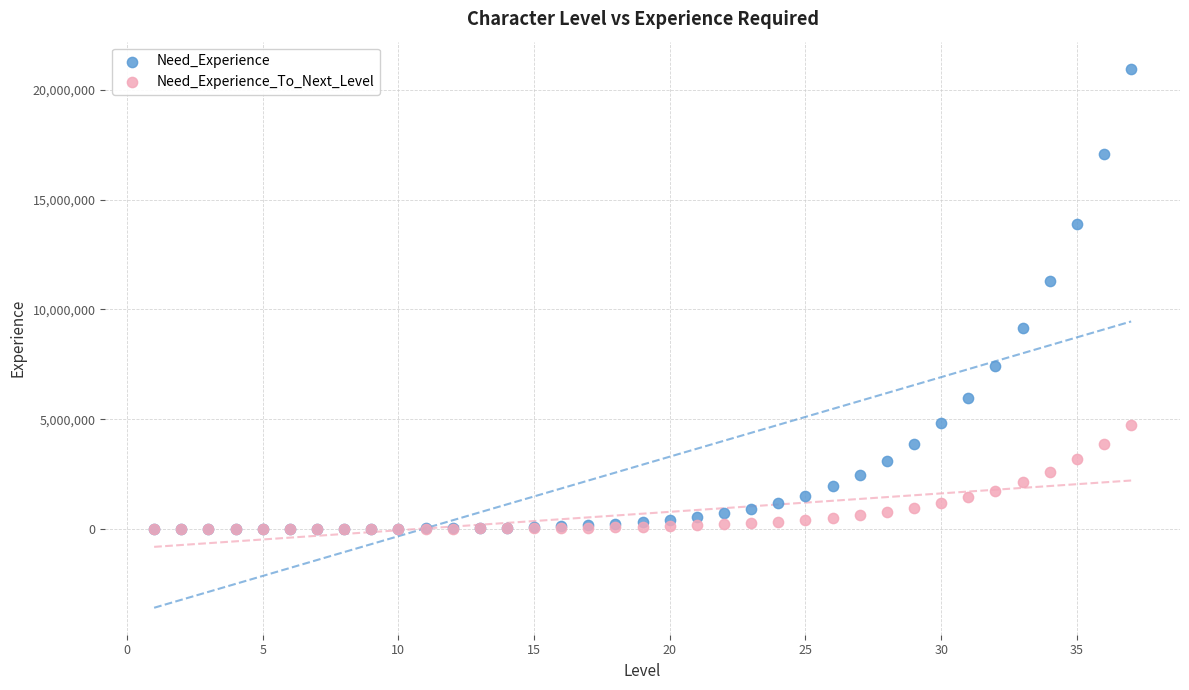

In the Need_Experience series, what Y value is closest to 10483231?

11296536